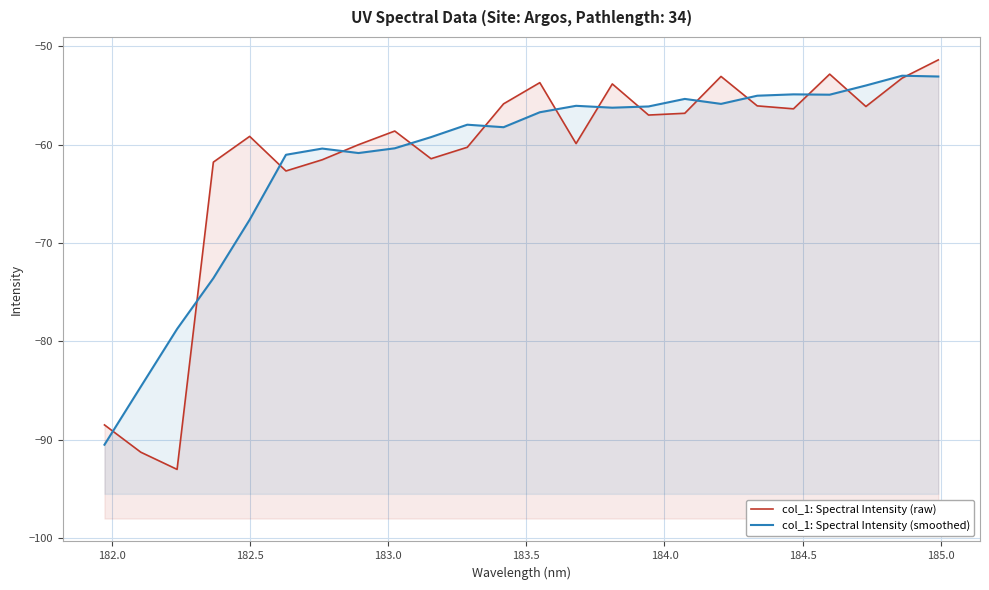

What is the difference between the maximum and minimum values in the col_1: Spectral Intensity (smoothed) series?

37.5